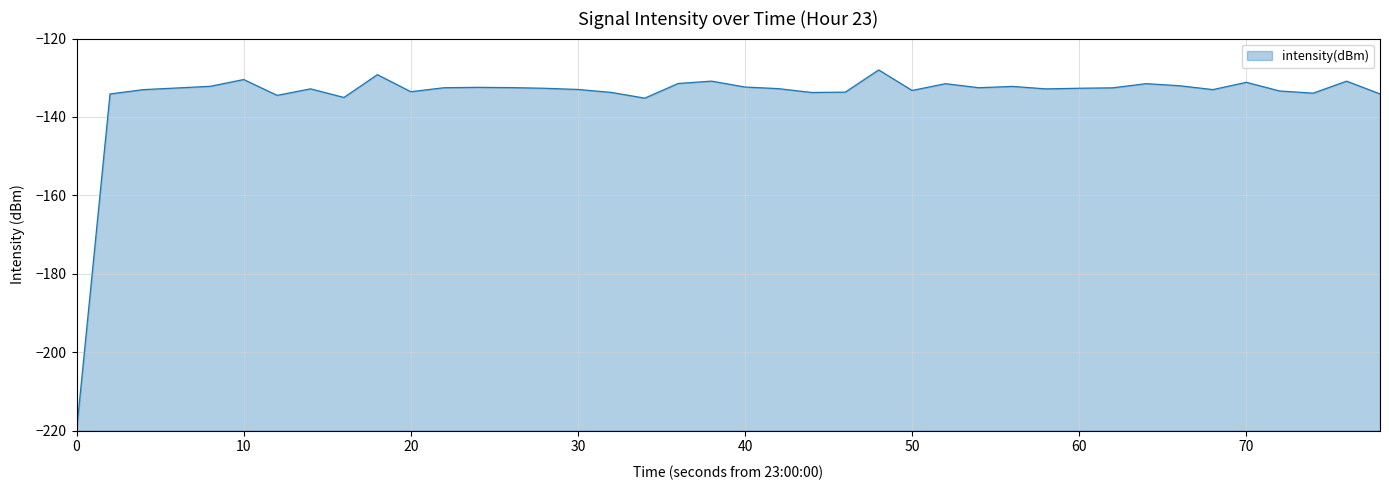

What is the minimum value shown in the chart?

-220.0